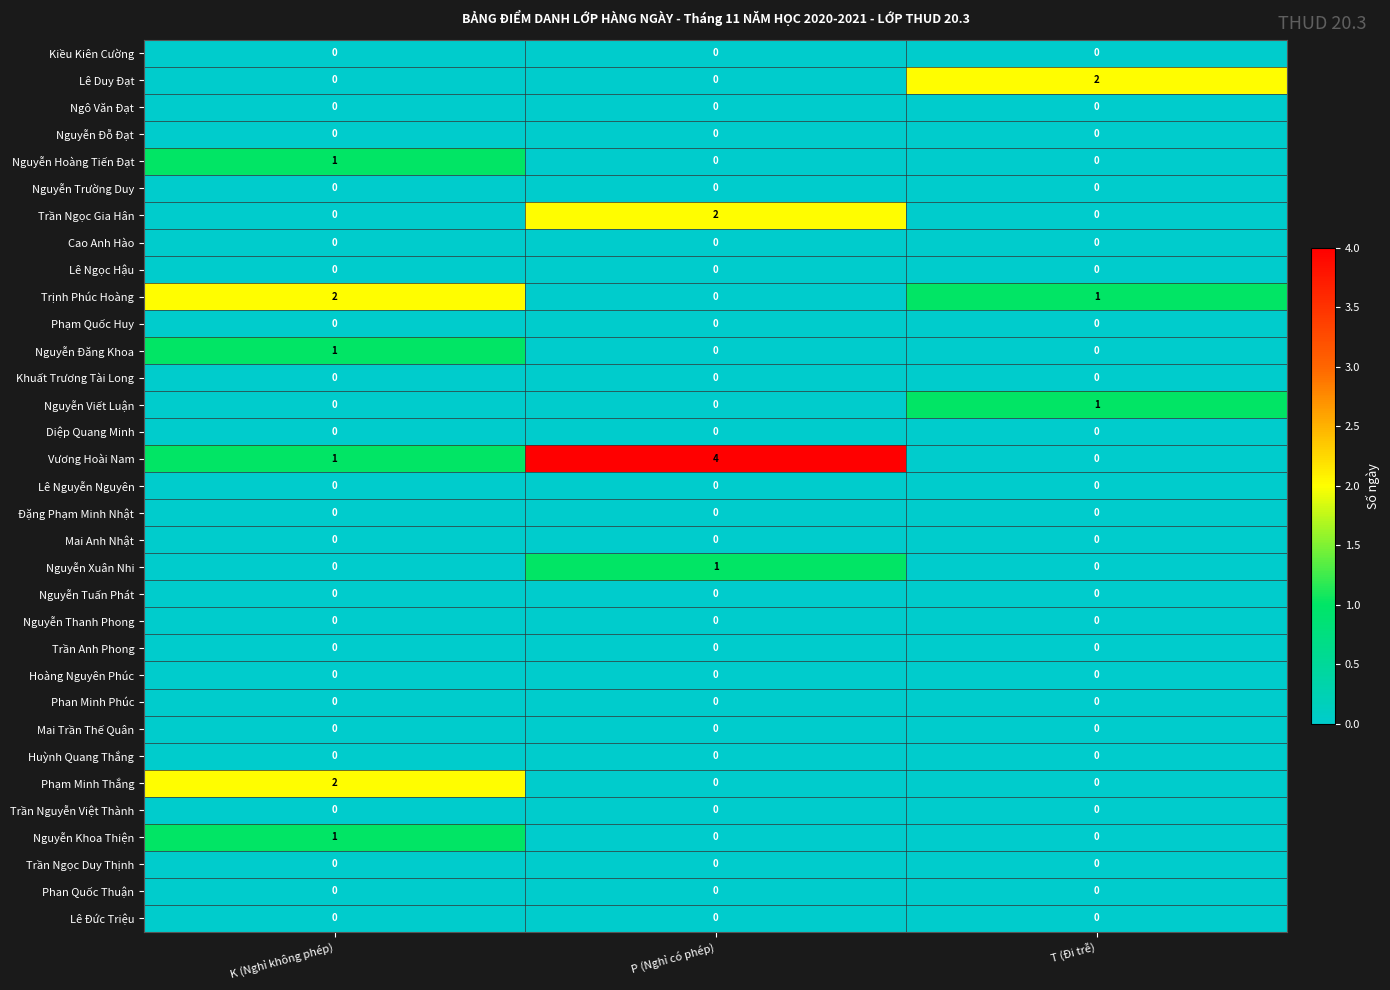

What is the total value across all series at P (Nghỉ có phép)?

7